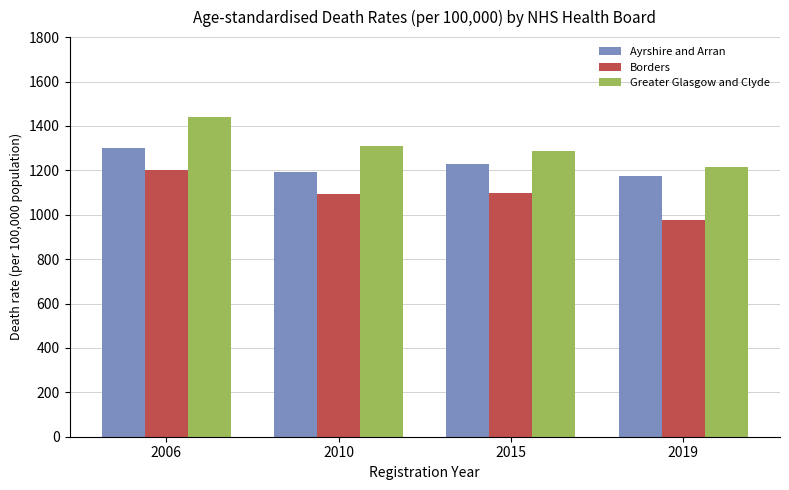

Rank the series at 2015 from highest to lowest value.

Greater Glasgow and Clyde, Ayrshire and Arran, Borders